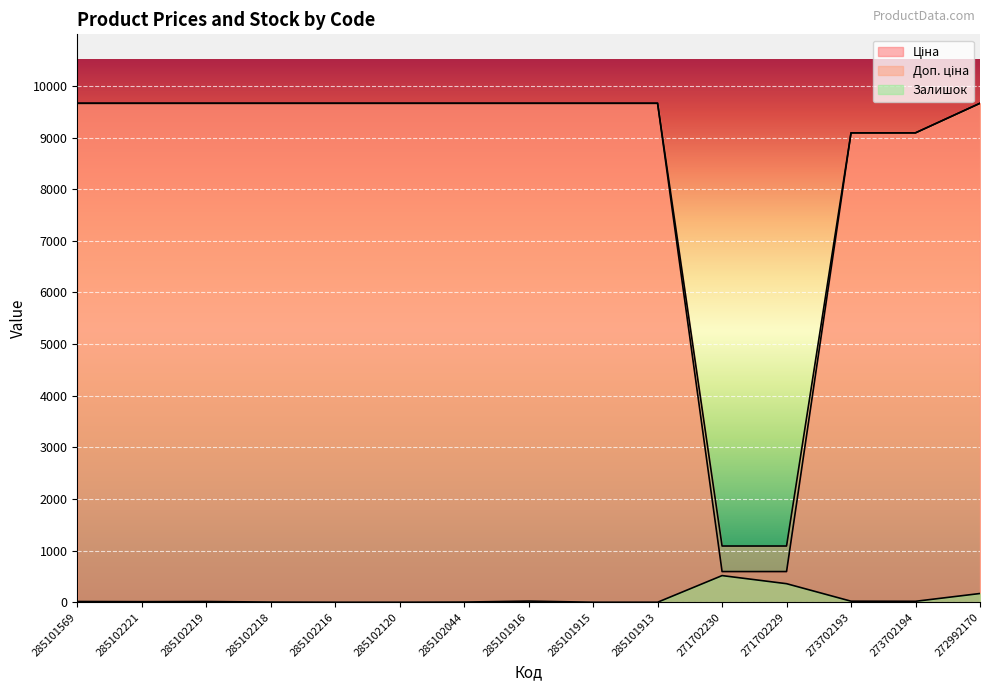

What are all the series names shown in the legend?

Ціна, Доп. ціна, Залишок